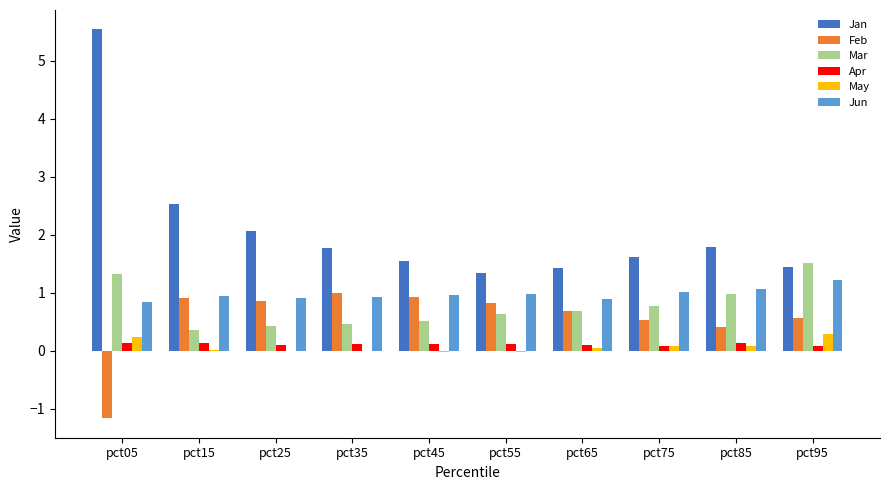

The value of Jan at pct45 is 1.5. True or false?

True